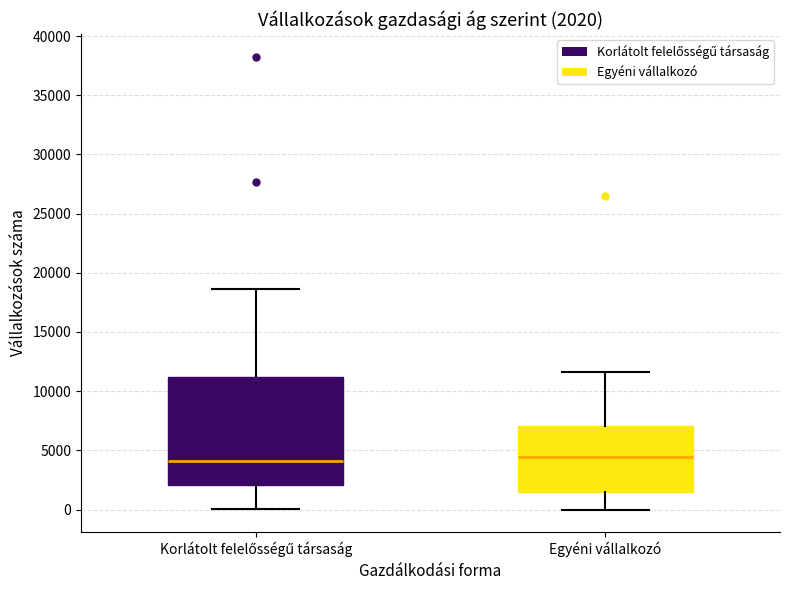

Comparing the boxes themselves (not the whiskers), which one is the tallest?

Korlátolt felelősségű társaság